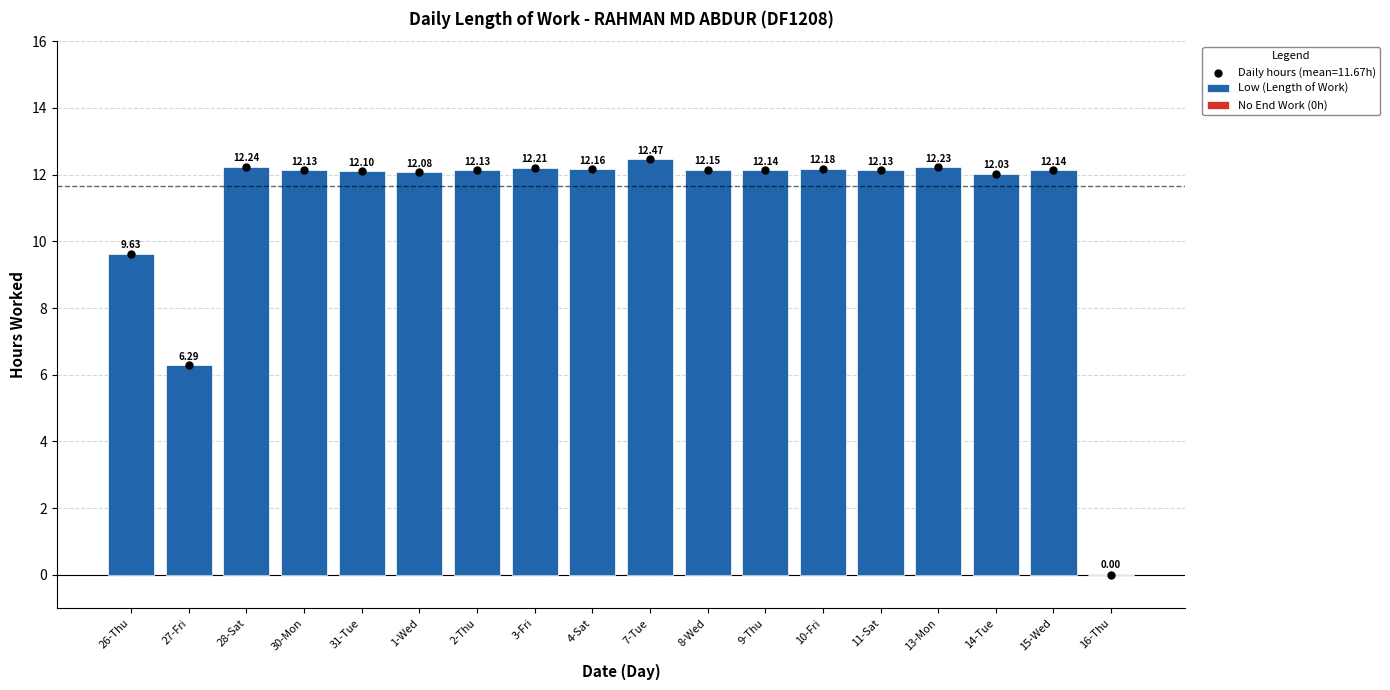

Which has a higher value, 27-Fri or 11-Sat?

11-Sat